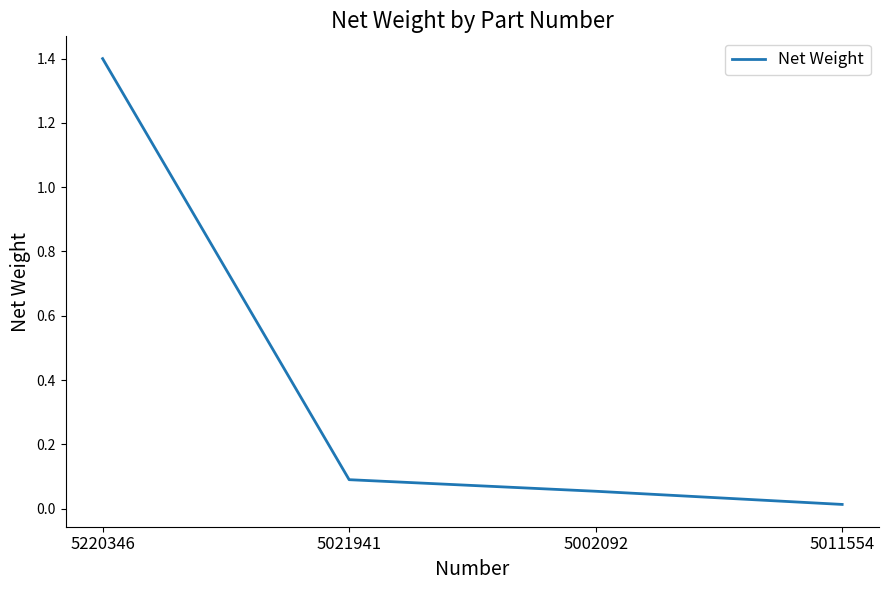

Is it true that the value at 5021941 is 0.2?

False